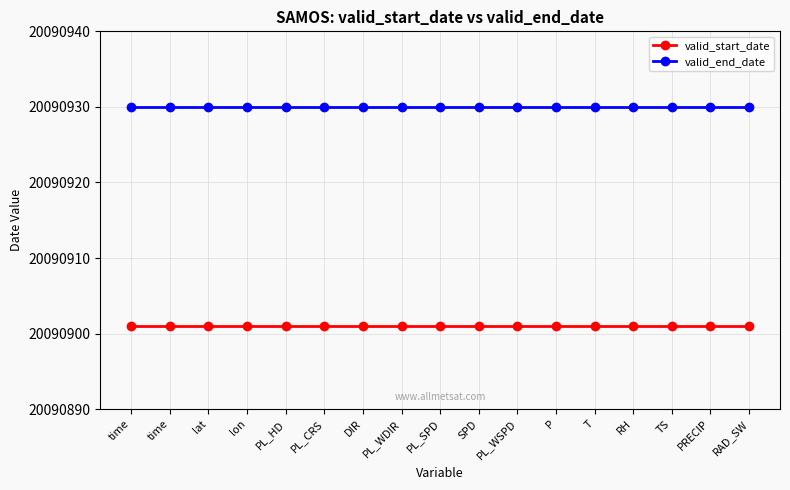

The value of valid_end_date at lon is 20090930. True or false?

True